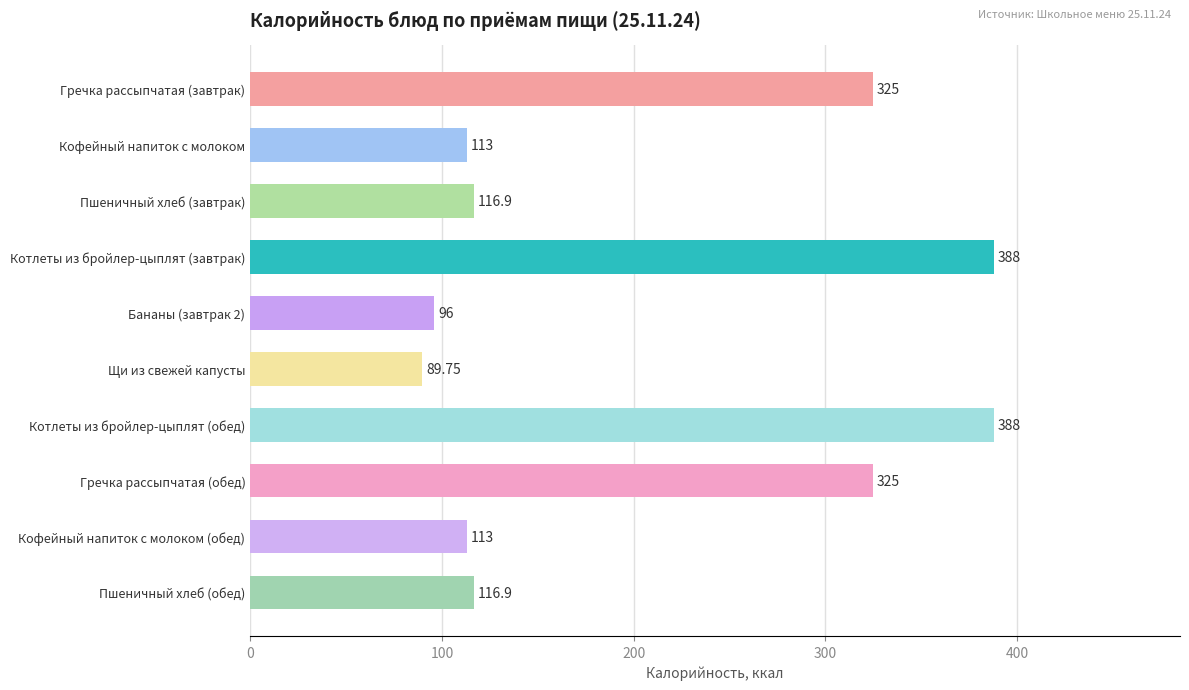

How many data points are above 116?

6